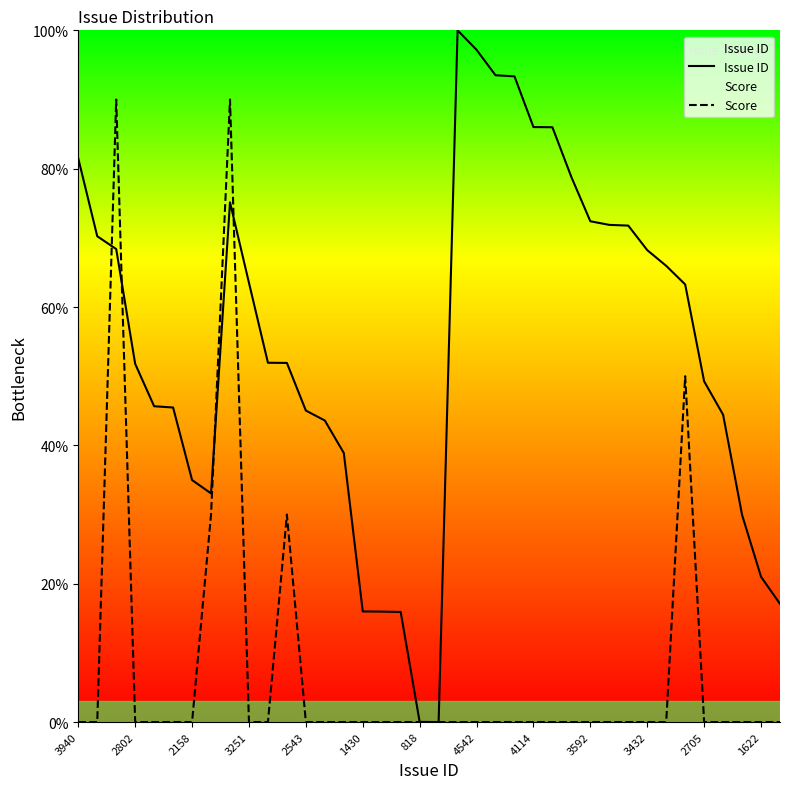

What is the difference between the highest and lowest values at 2802?

51.8